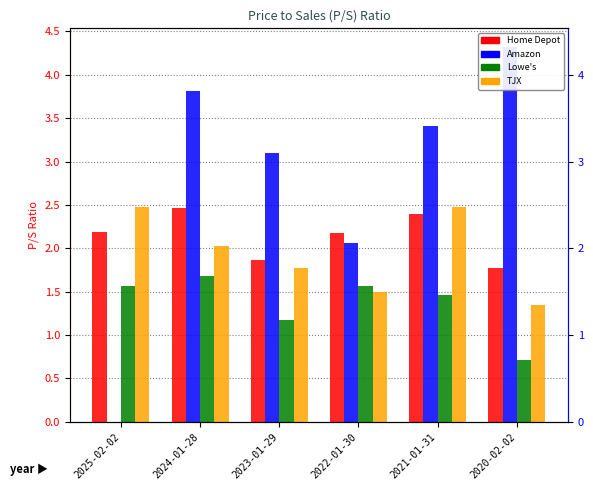

At which label is P/S Ratio Lowe's closest to 1?

2023-01-29